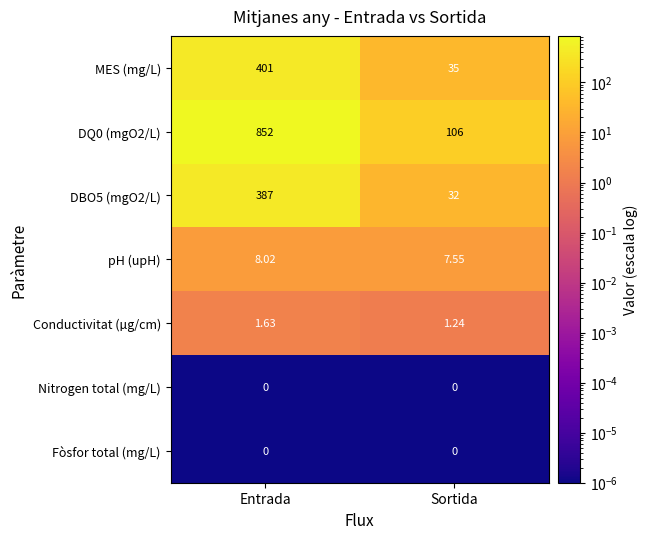

Where does the pH (upH) series first go above 8?

Entrada